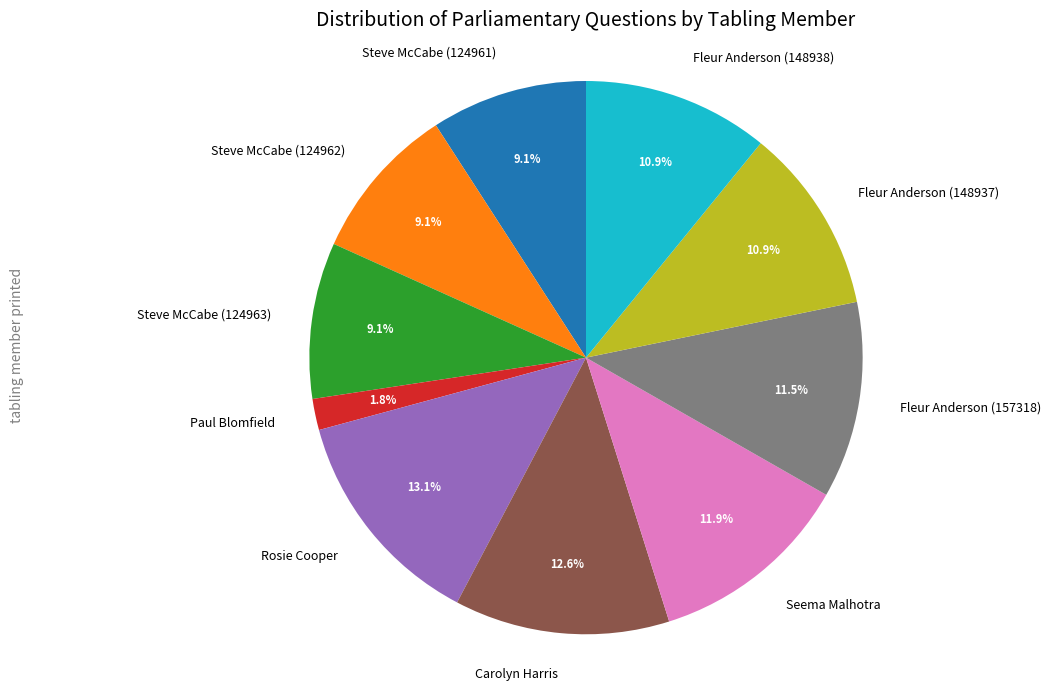

Count the number of slices in the pie.

10